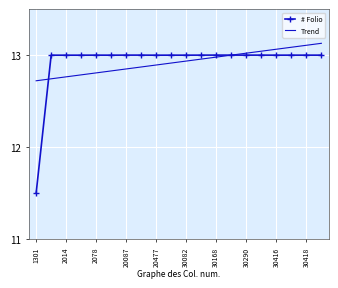

True or false: # Folio has more than 2 points higher than both neighbors.

True